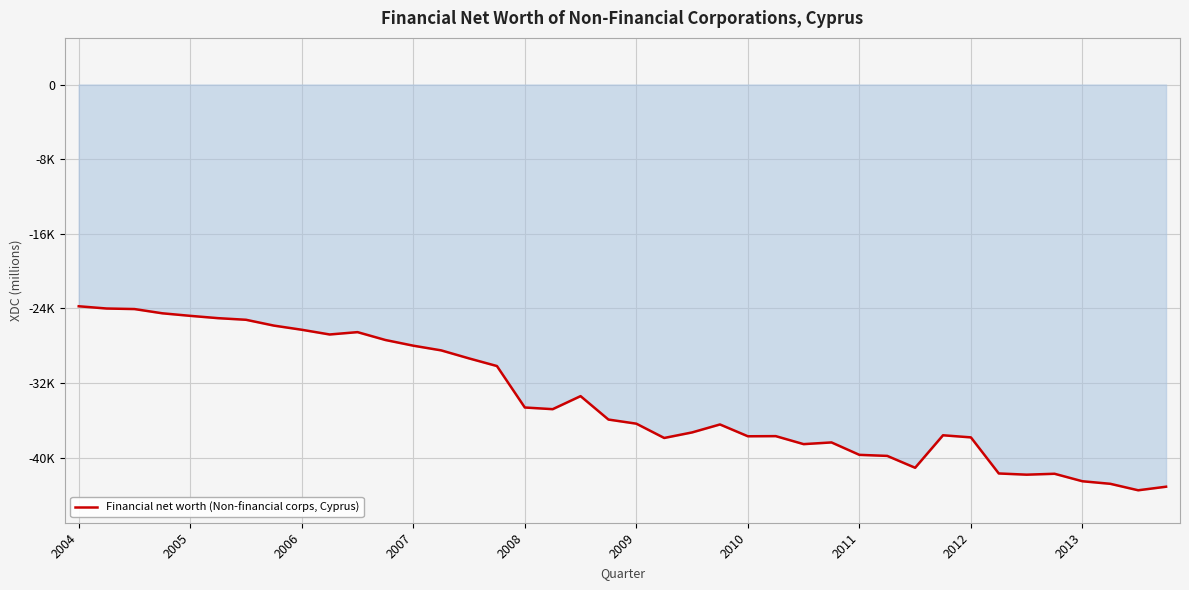

Does the chart have visible grid lines?

Yes